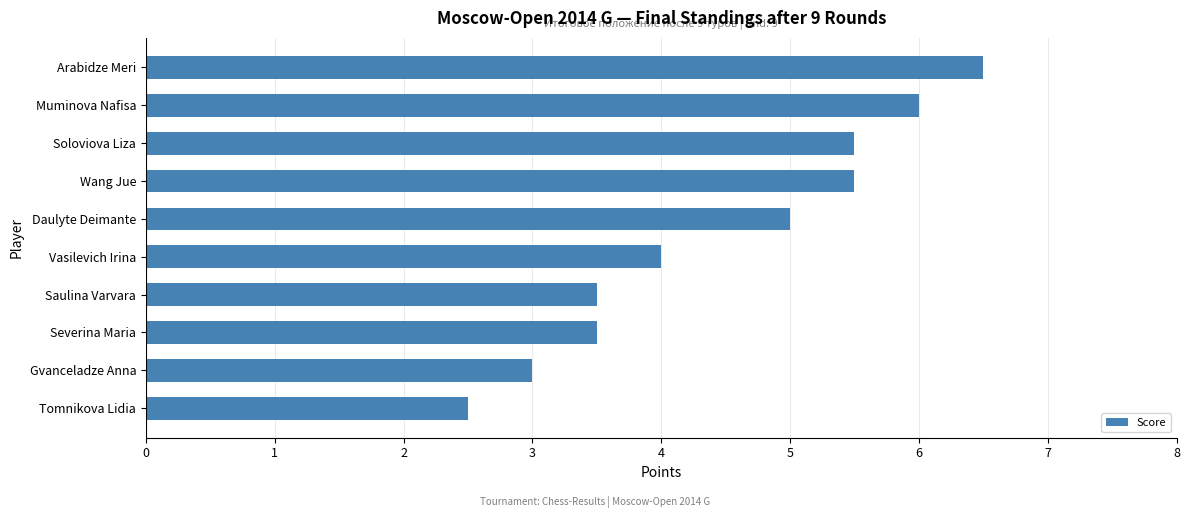

What is the sum of all values?

45.0